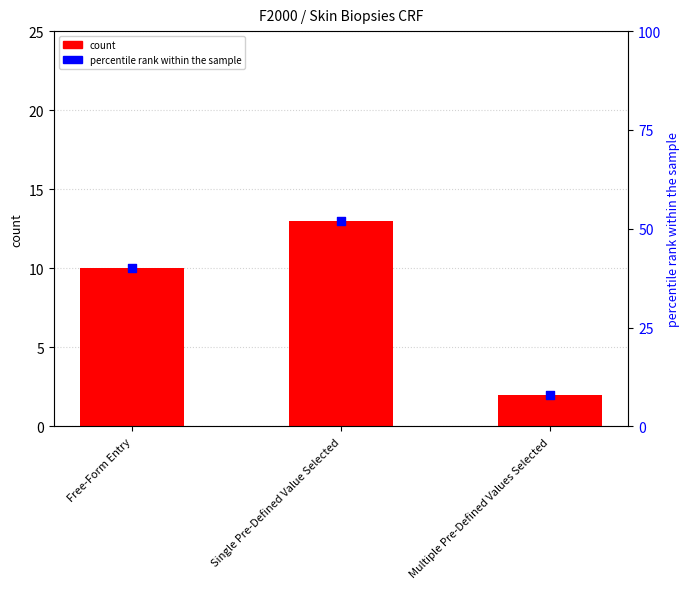

Which series contains the lowest Y value?

count